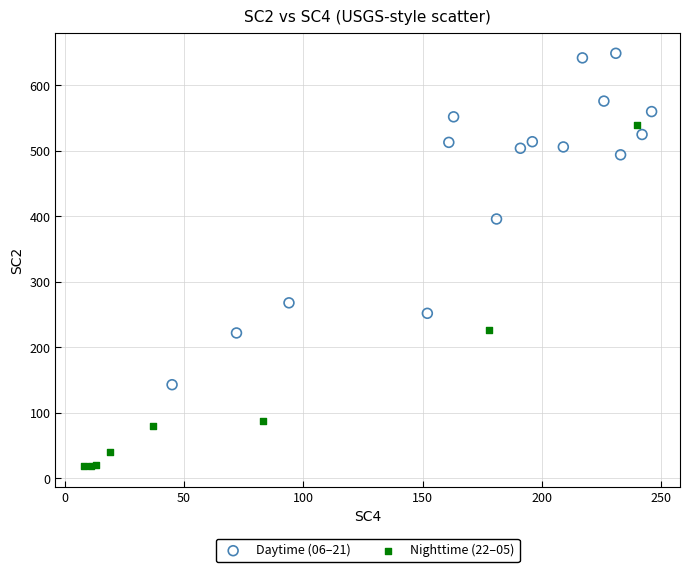

Which series reaches the maximum Y coordinate?

Daytime (06–21)